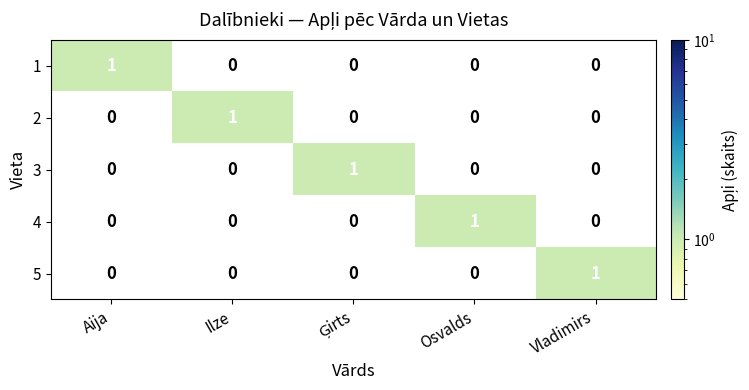

What is the maximum value shown in the chart?

1